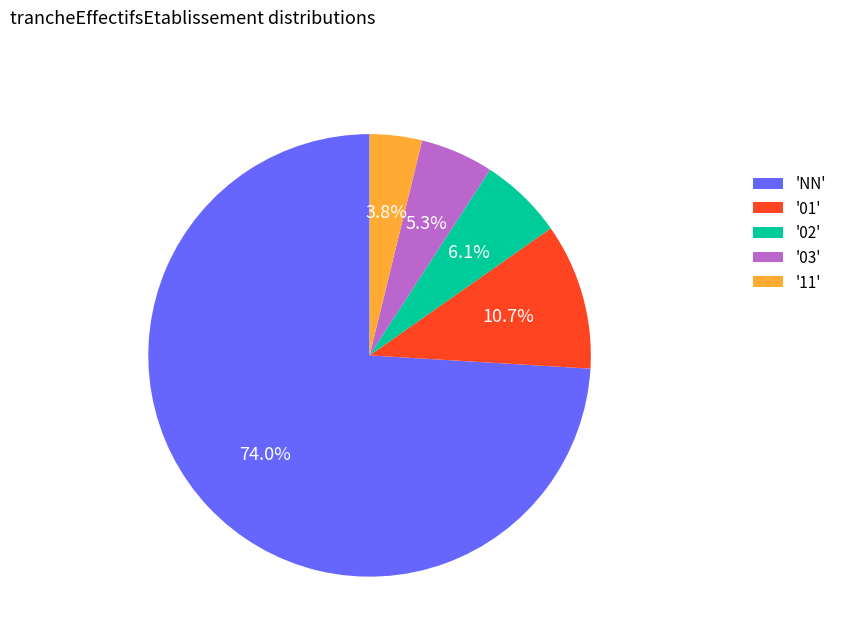

Between '02' and 'NN', which is larger?

'NN'